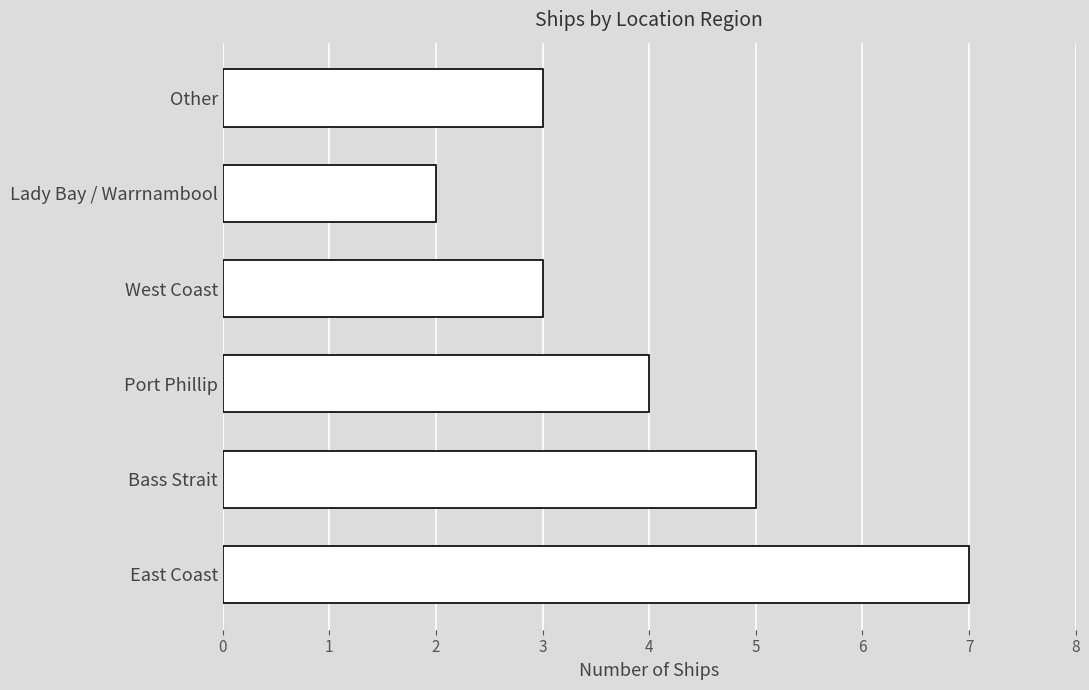

Count the values in the range 3 to 5.

4